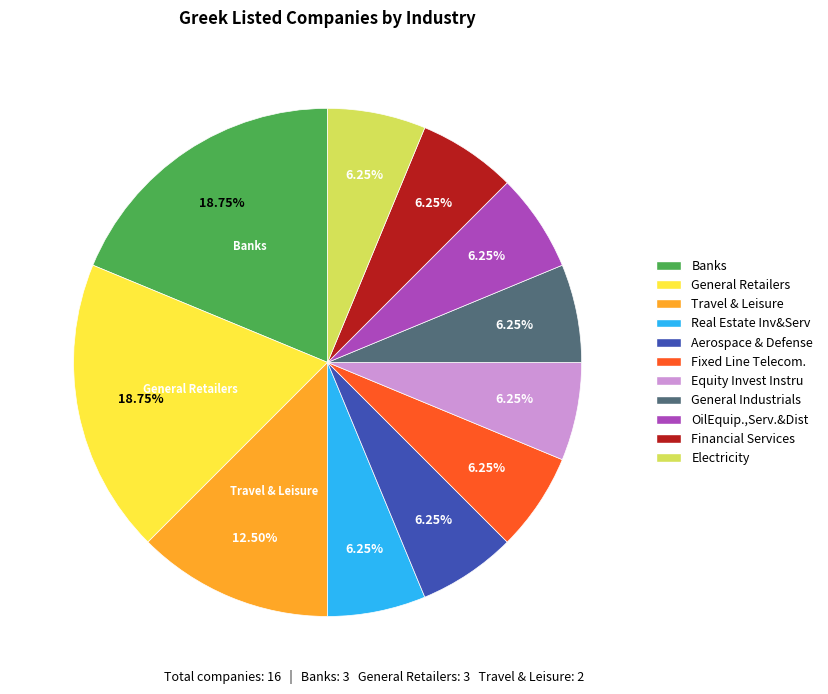

How many slices are in this pie chart?

11